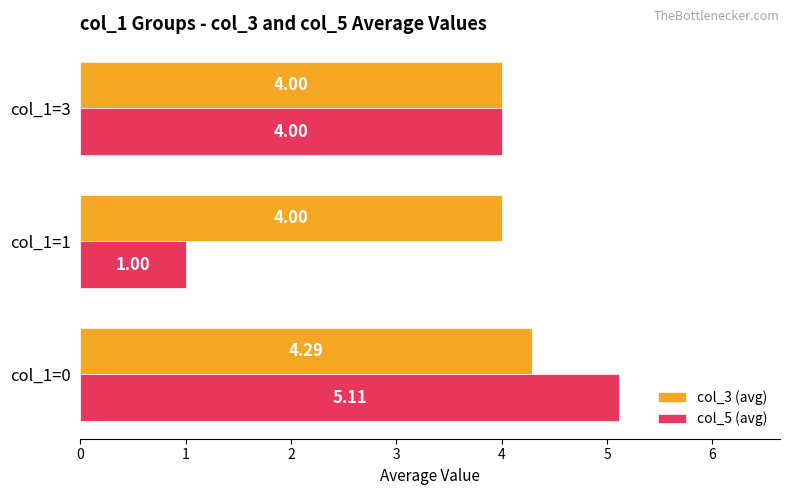

Rank the categories by col_5 (avg) value from highest to lowest.

col_1=0, col_1=3, col_1=1